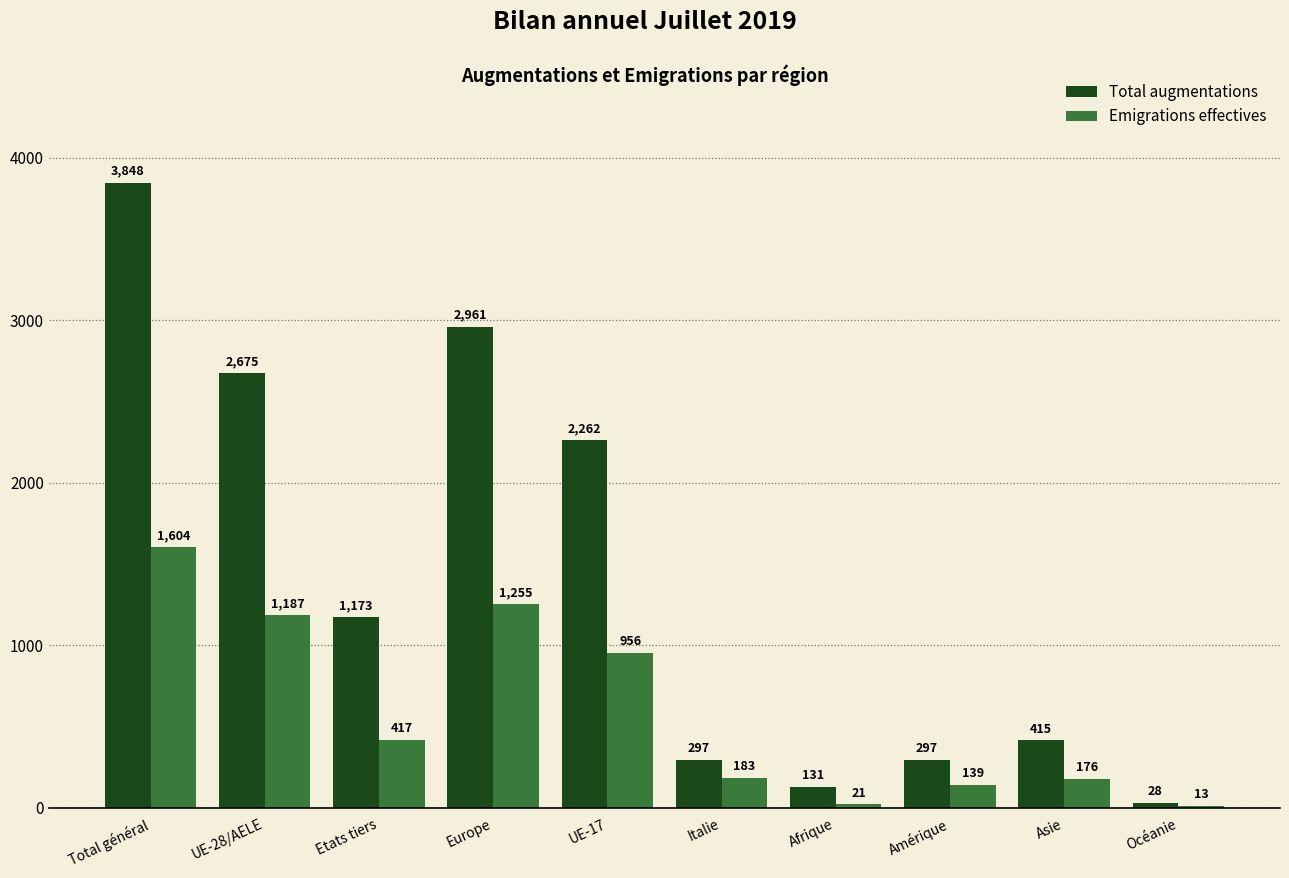

What is the greatest value displayed?

3848